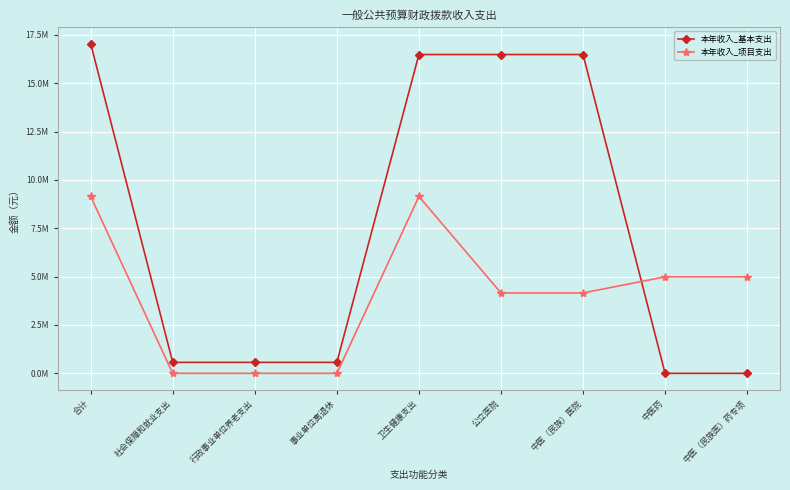

List the series in order of their overall mean, highest first.

本年收入_基本支出, 本年收入_项目支出